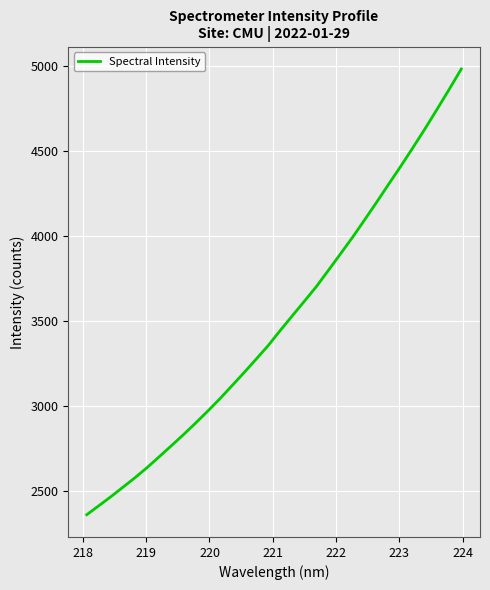

What is the smallest value displayed?

2358.2